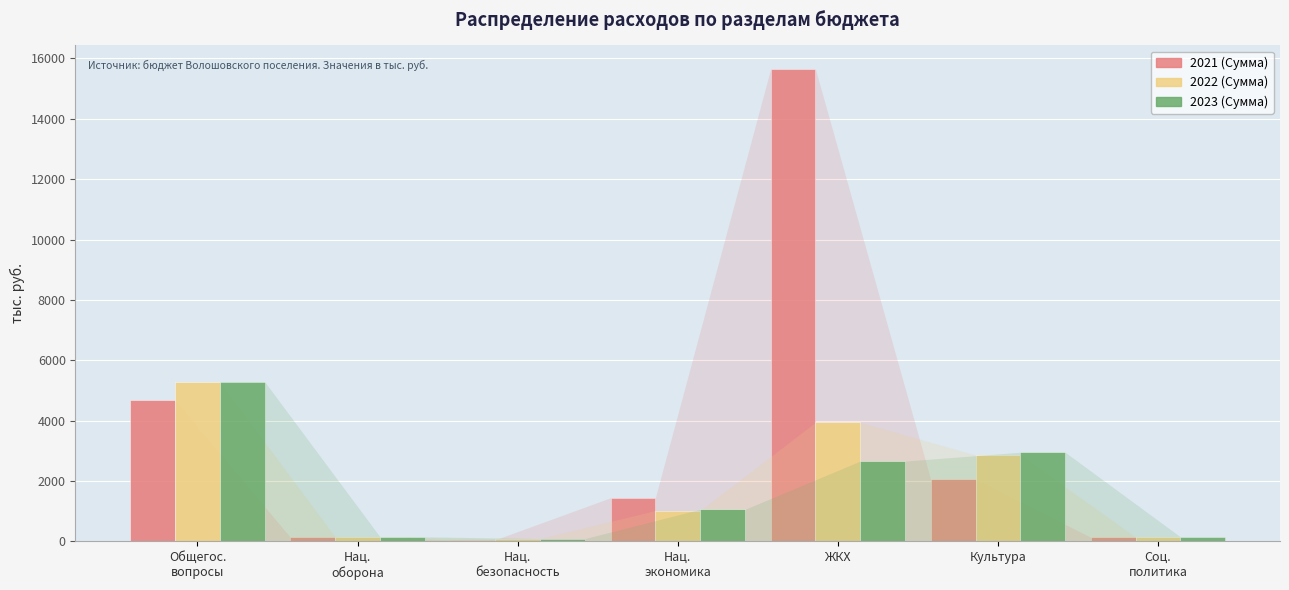

What are all the series names shown in the legend?

2021 (Сумма), 2022 (Сумма), 2023 (Сумма)